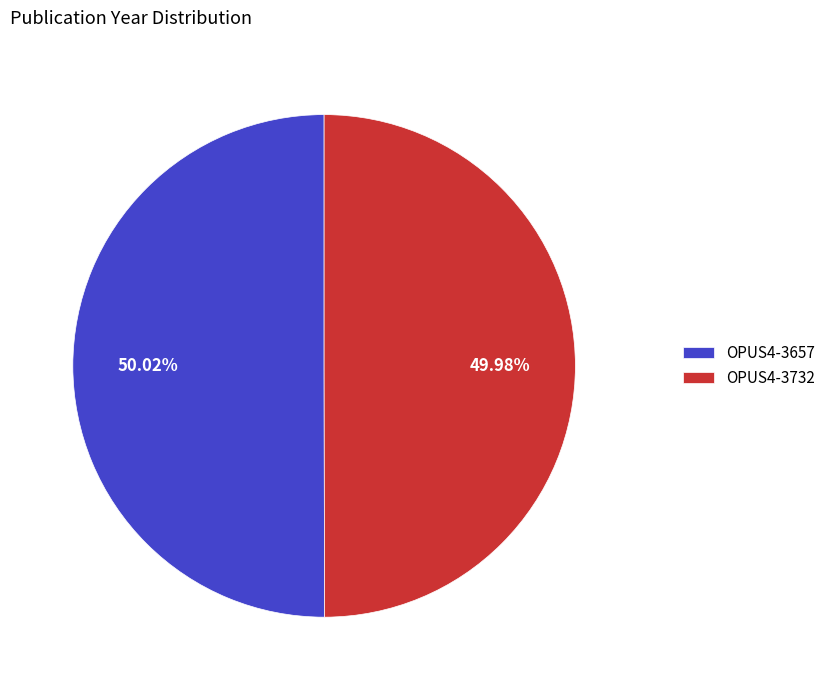

Is it true that OPUS4-3657 is 50% of the pie?

True